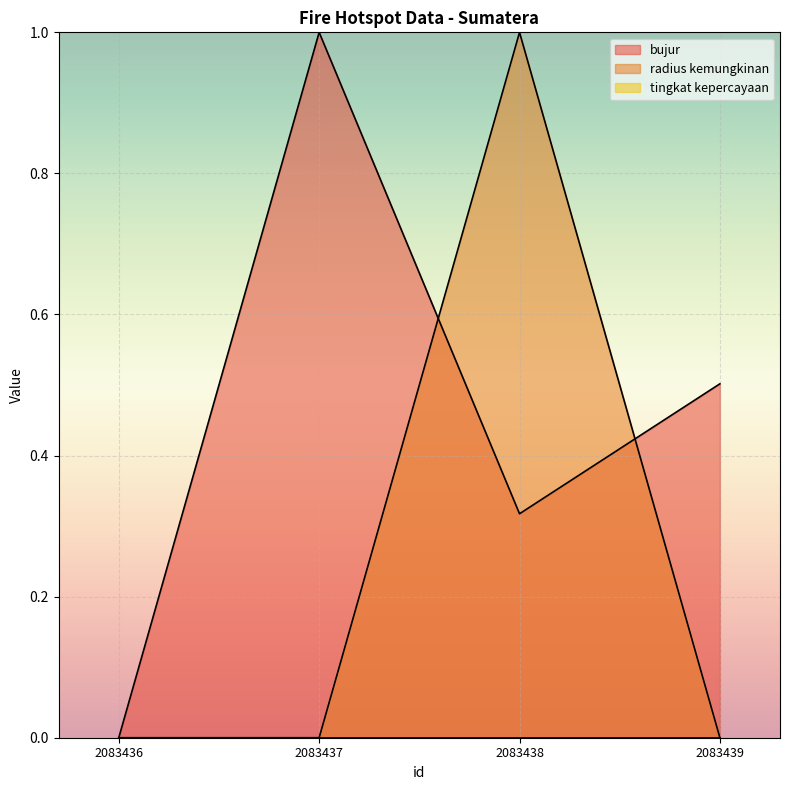

Between 2083437 and 2083439, which series saw the biggest shift?

bujur